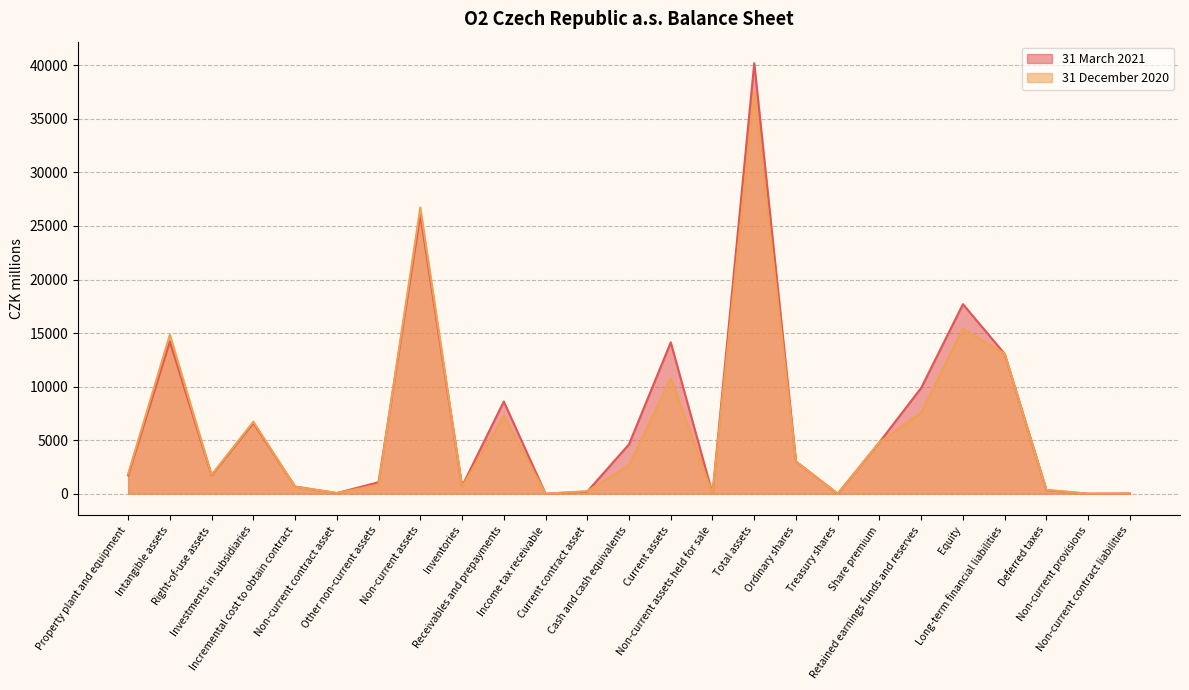

How many lines are shown in the chart?

2